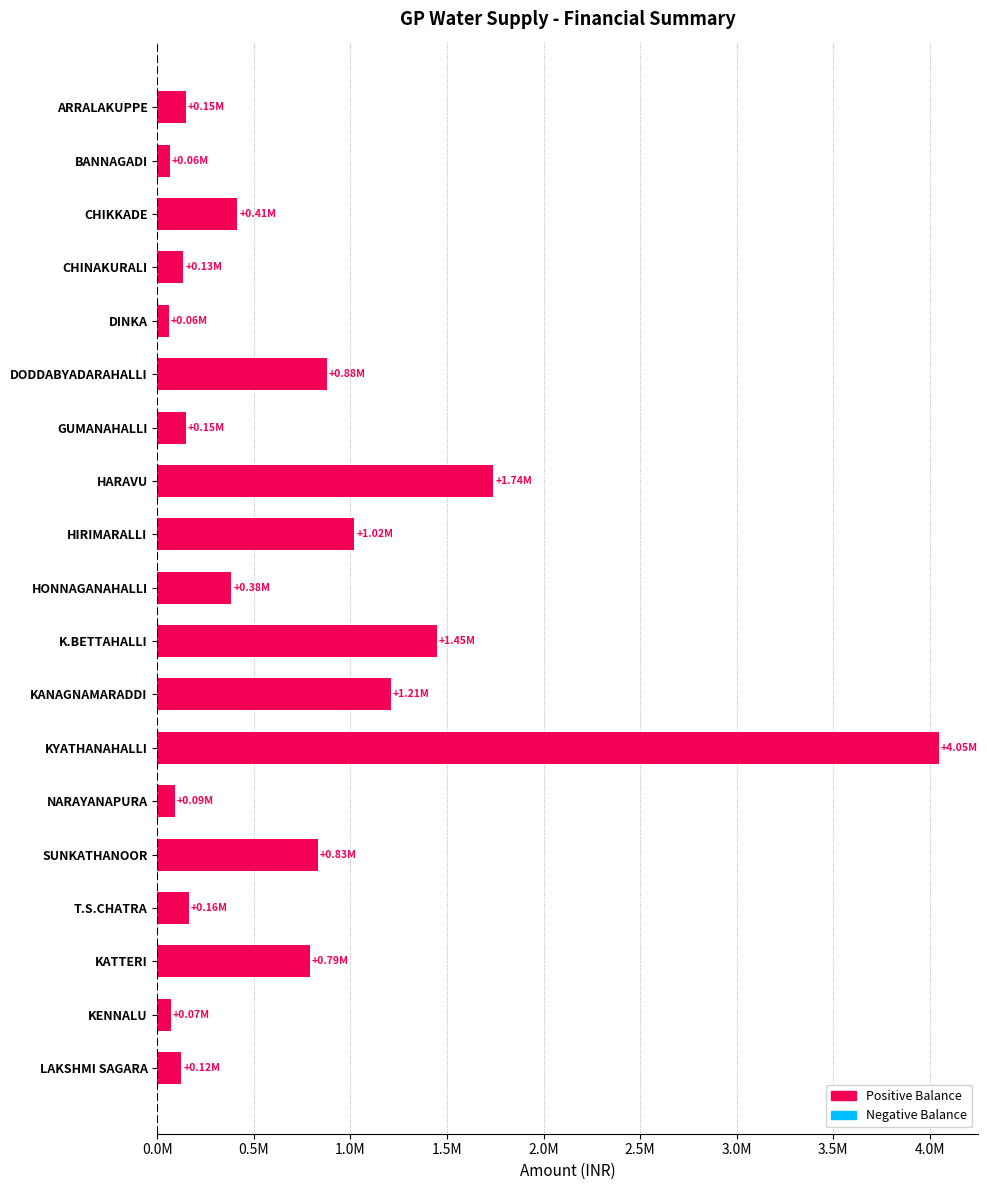

Are the bars horizontal?

Yes